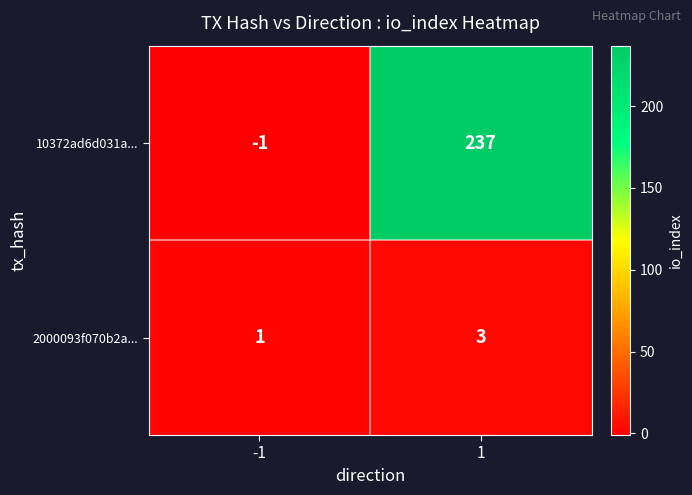

Count the number of categories in the chart.

2